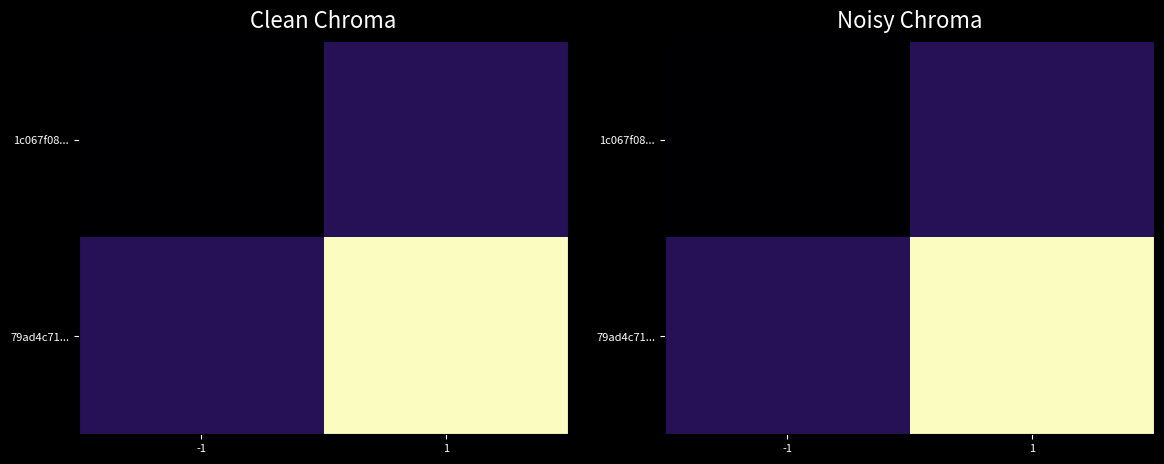

Is it true that 1c067f08... equals 1 at 1?

True